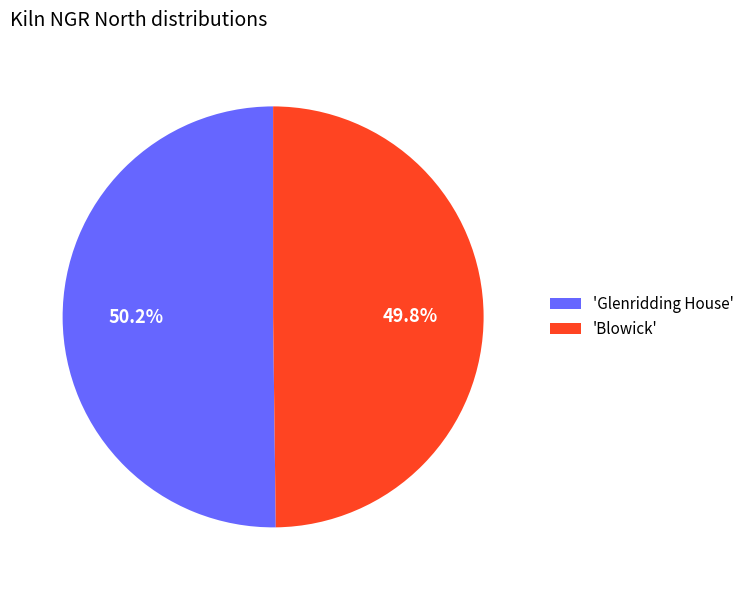

Is there any slice that represents more than half of the pie?

Yes